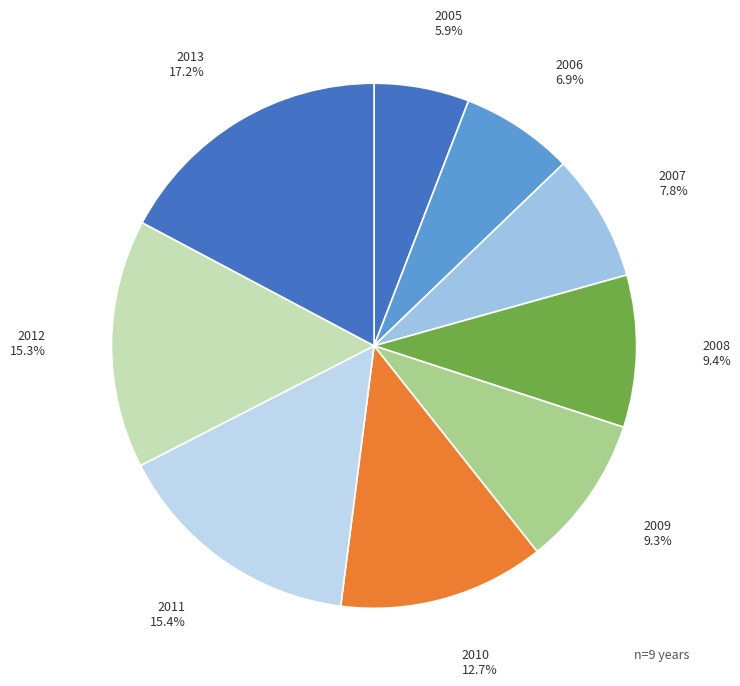

Which category has the smallest portion of the pie?

2005